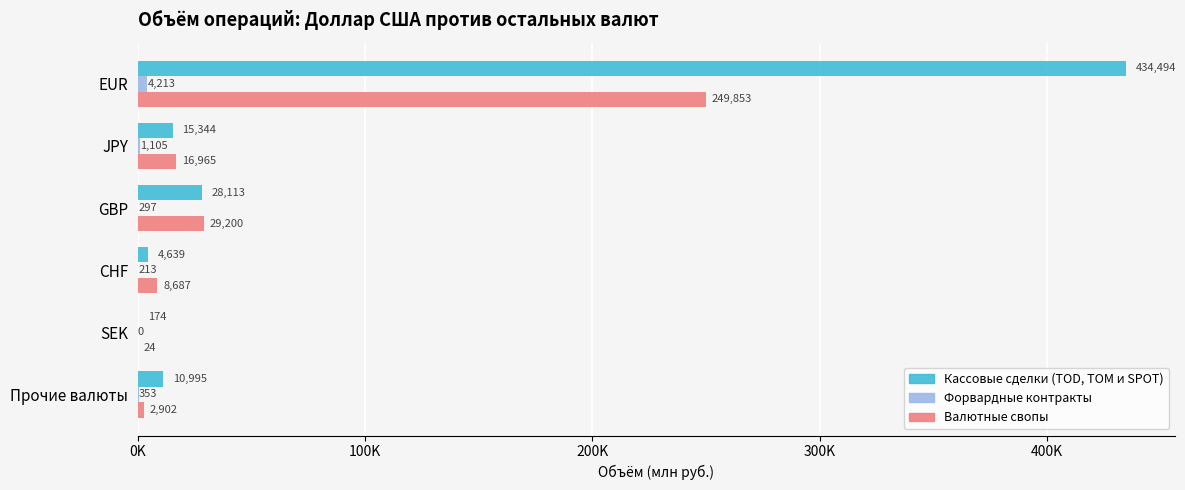

What are all the series names shown in the legend?

Кассовые сделки (TOD, TOM и SPOT), Форвардные контракты, Валютные свопы